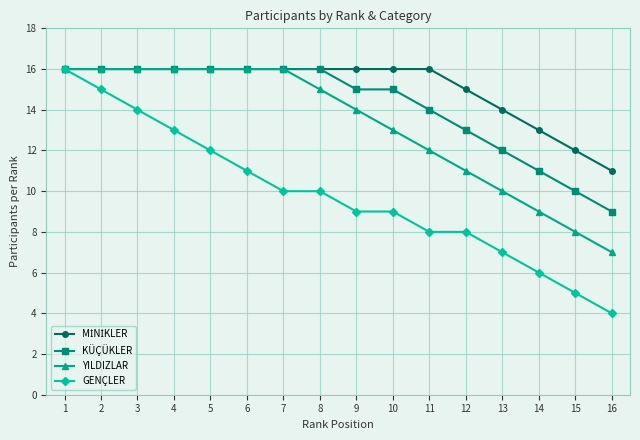

What is the greatest value displayed?

16